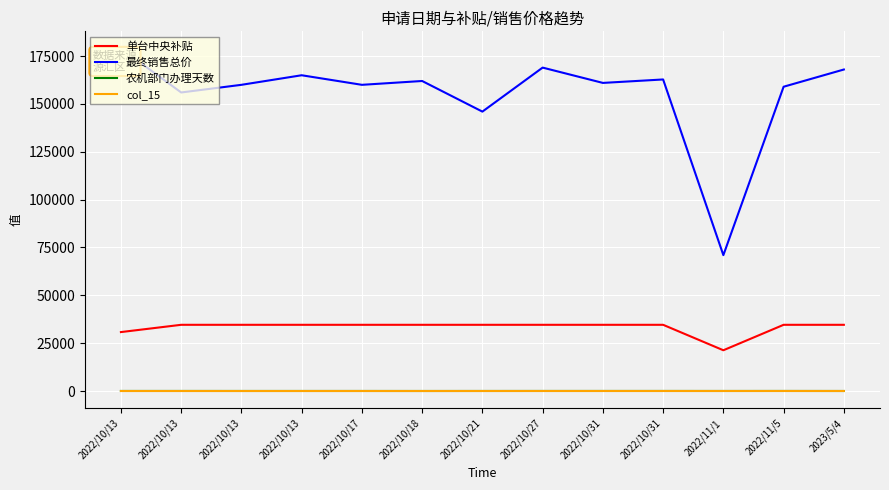

How many lines are shown in the chart?

4